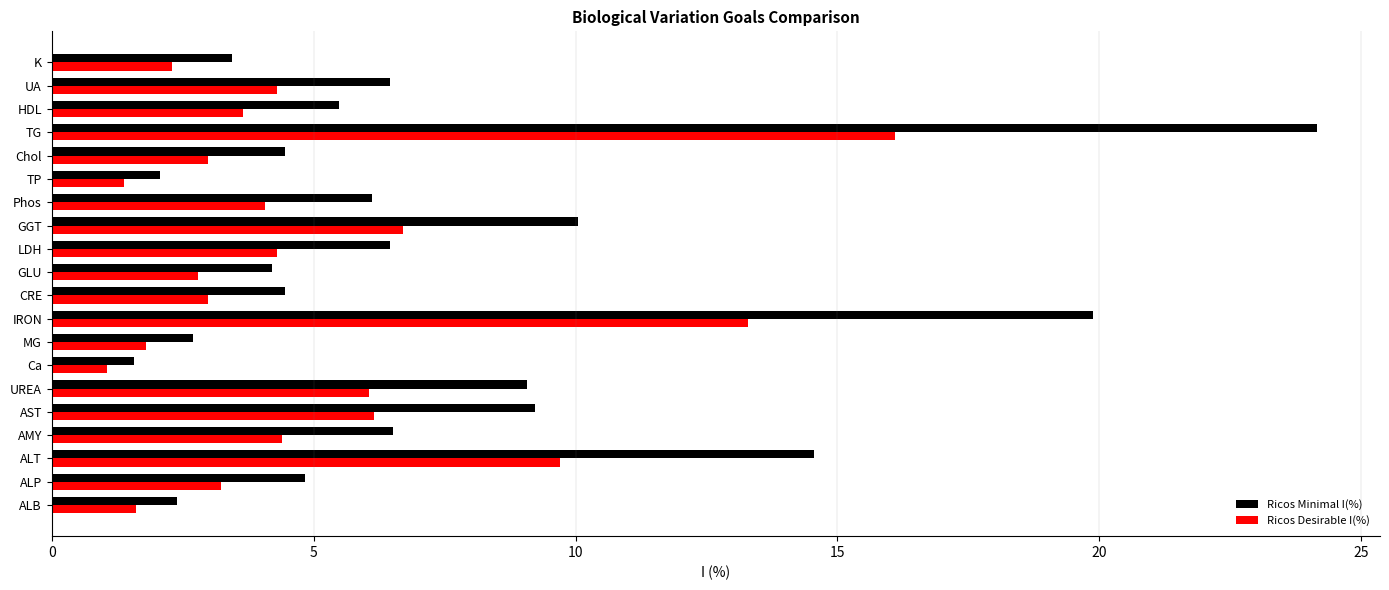

What is the total value across all series at ALP?

8.1